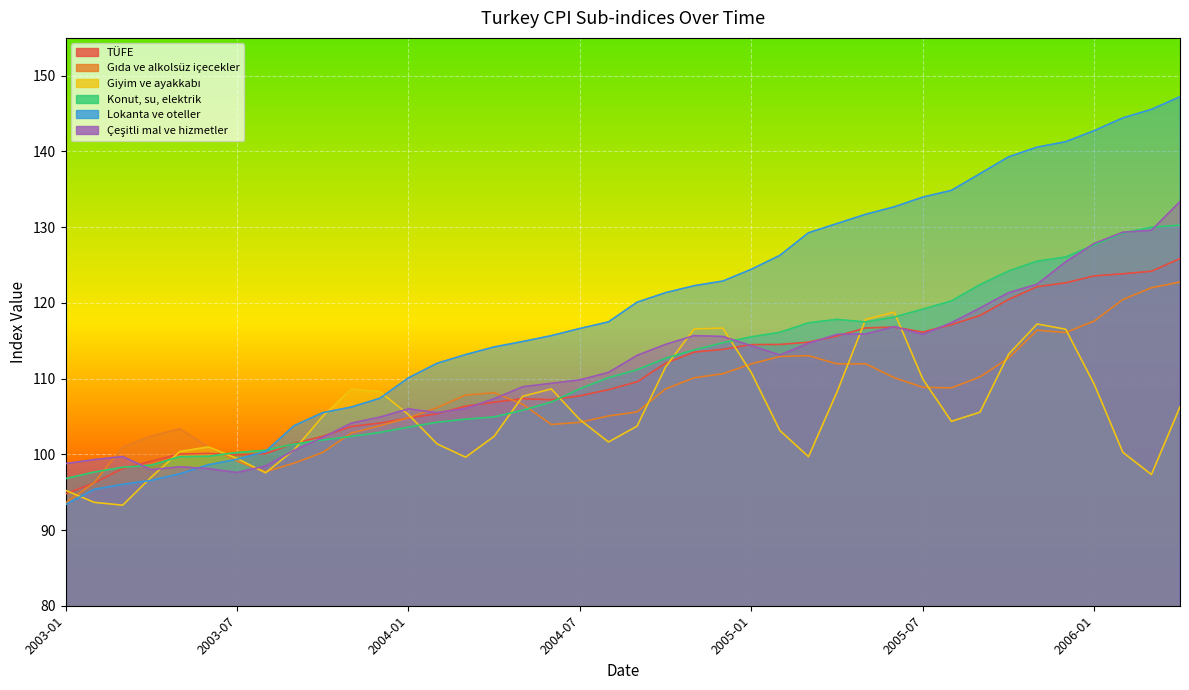

True or false: Konut, su, elektrik has more than 2 points higher than both neighbors.

False